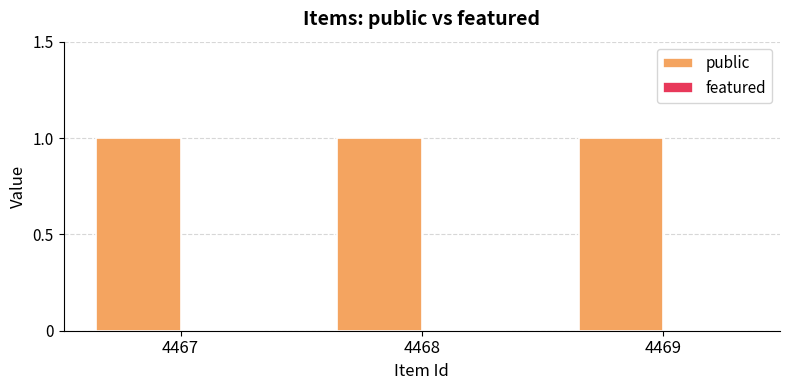

How many bars are there in each group?

2